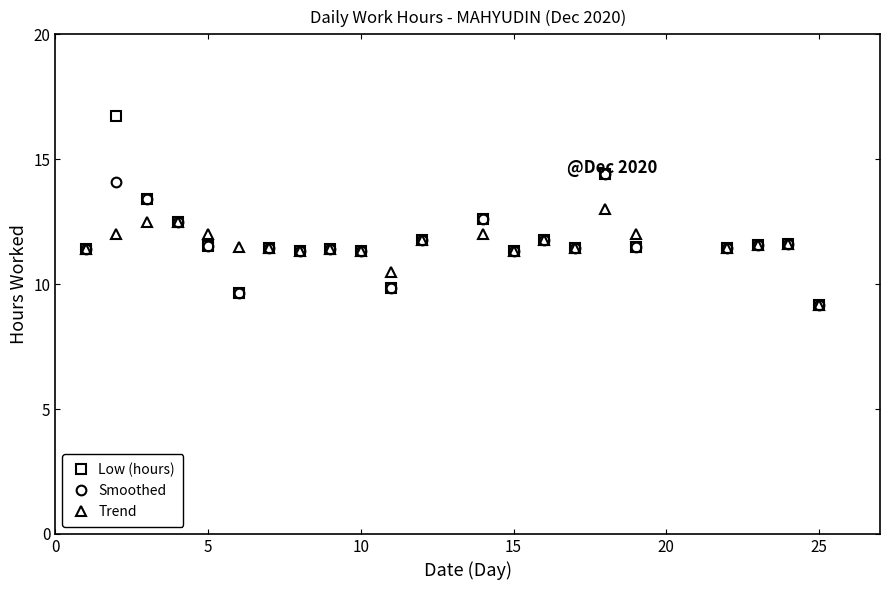

List the series in order of their peak value, lowest first.

Trend, Smoothed, Low (hours)